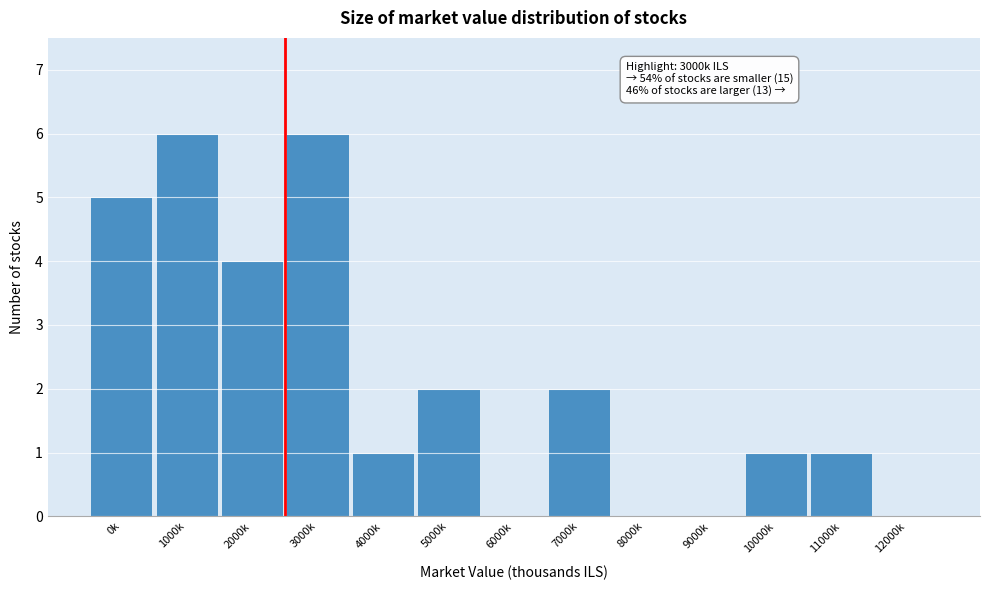

Reading right to left, transcribe all the data shown in this chart.

12000k=0	11000k=1	10000k=1	9000k=0	8000k=0	7000k=2	6000k=0	5000k=2	4000k=1	3000k=6	2000k=4	1000k=6	0k=5